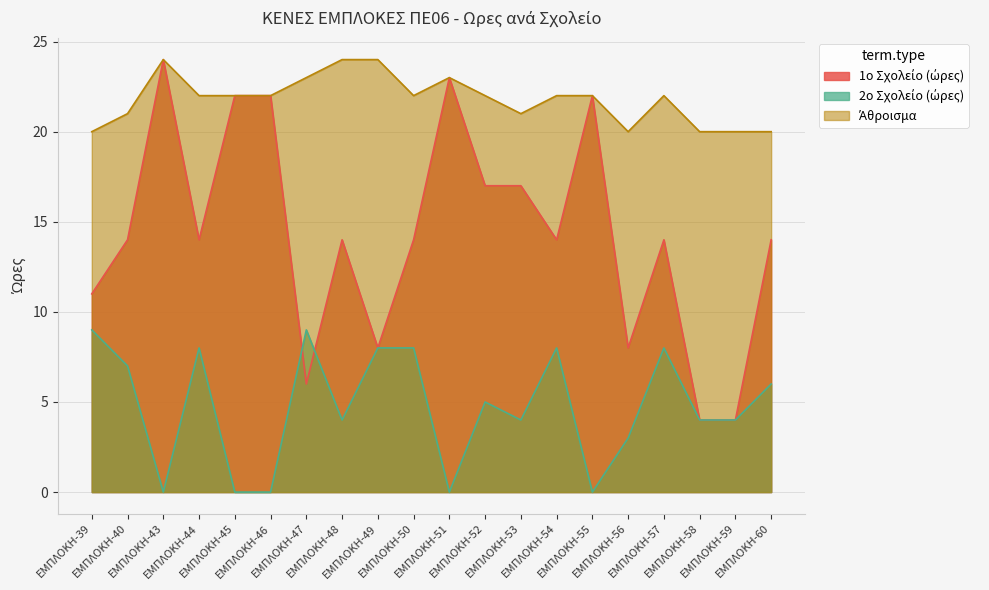

Between ΕΜΠΛΟΚΗ-52 and ΕΜΠΛΟΚΗ-57, which series saw the biggest shift?

1ο Σχολείο (ώρες)